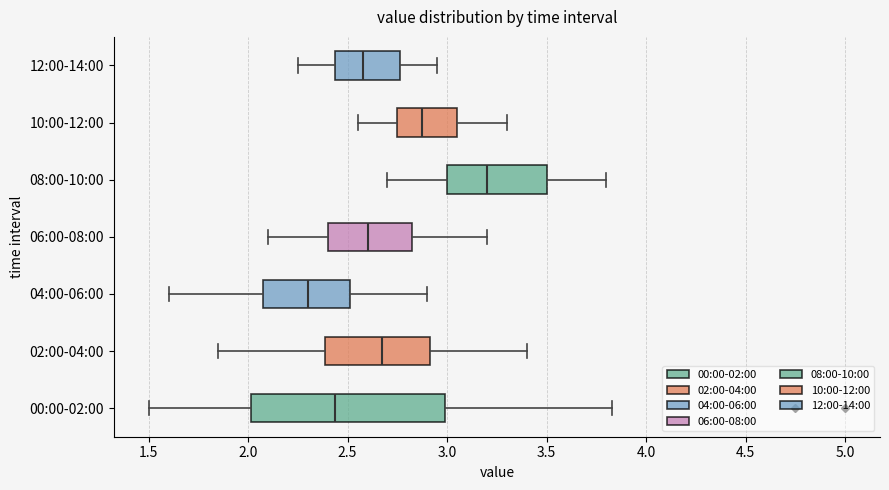

Reading bottom to top, transcribe this box plot: for each box, give where its median line is, the range the box spans, and where its two whiskers end, as read against the x-axis. The values are not printed on the chart, so give them approximately, as read against the axis.

00:00-02:00: median 2.45, box 2.00 to 3.00, whiskers 1.50 to 3.85
02:00-04:00: median 2.70, box 2.40 to 2.90, whiskers 1.85 to 3.40
04:00-06:00: median 2.30, box 2.10 to 2.50, whiskers 1.60 to 2.90
06:00-08:00: median 2.60, box 2.40 to 2.85, whiskers 2.10 to 3.20
08:00-10:00: median 3.20, box 3.00 to 3.50, whiskers 2.70 to 3.80
10:00-12:00: median 2.90, box 2.75 to 3.05, whiskers 2.55 to 3.30
12:00-14:00: median 2.60, box 2.45 to 2.75, whiskers 2.25 to 2.95